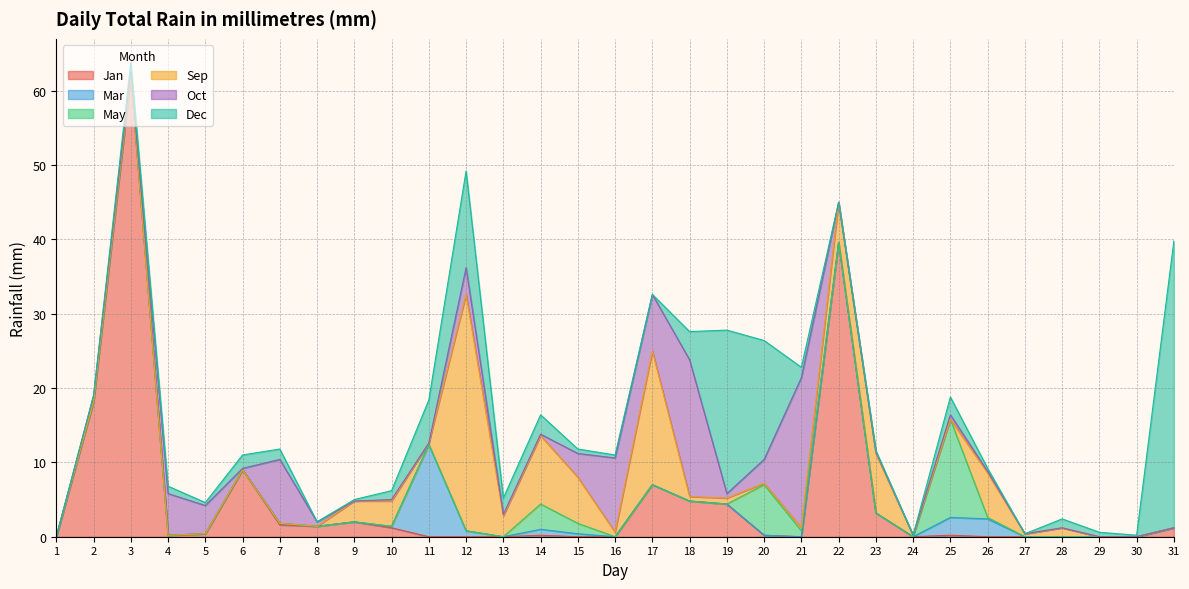

Where do Oct and Dec first cross each other?

2 and 3